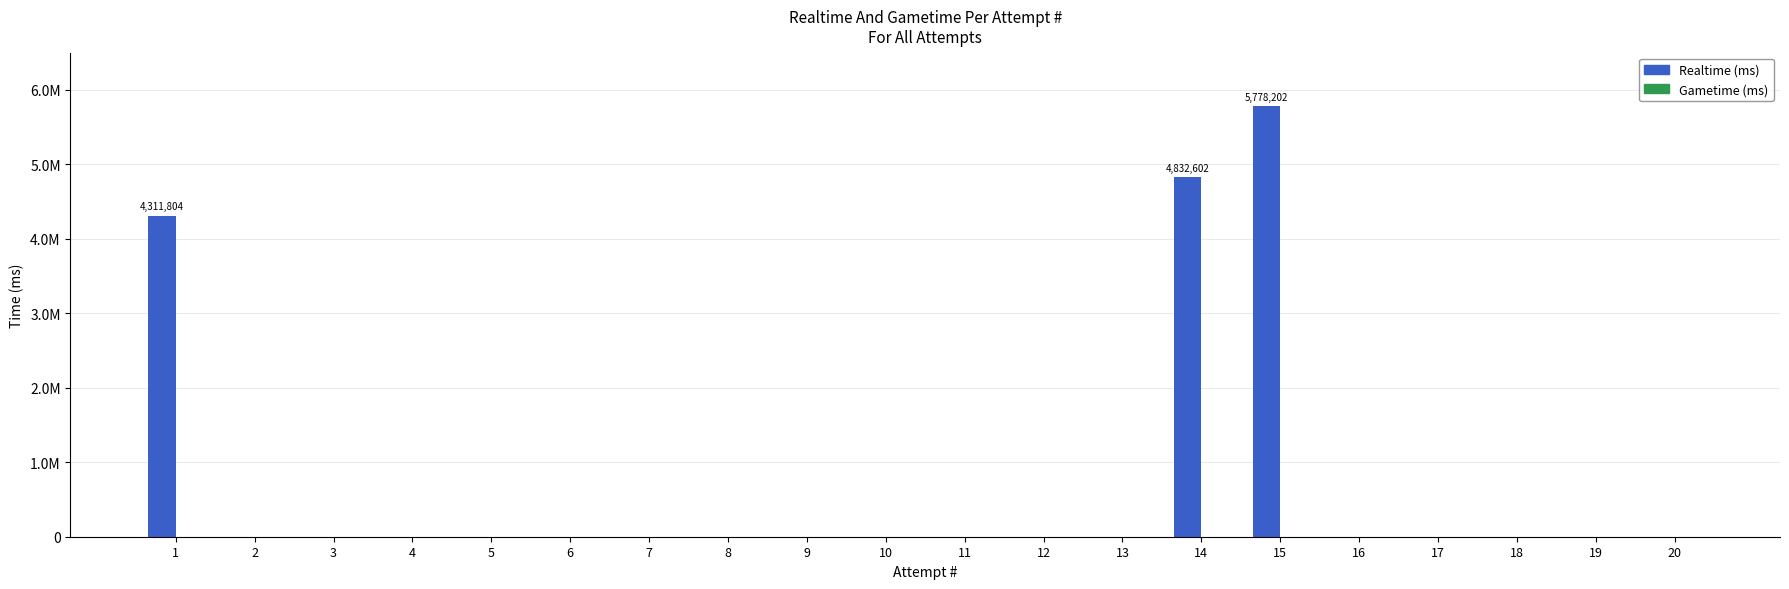

Are the bars horizontal?

No